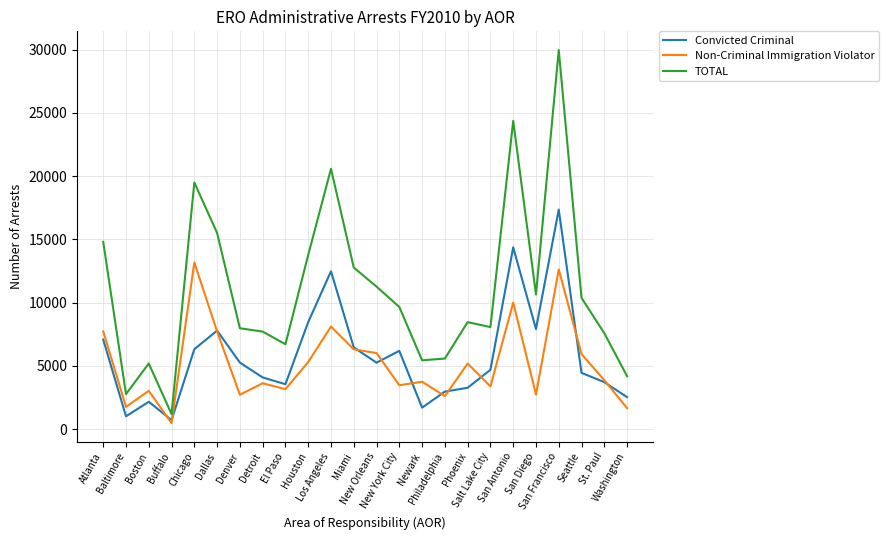

Where is the first local maximum for TOTAL?

Boston